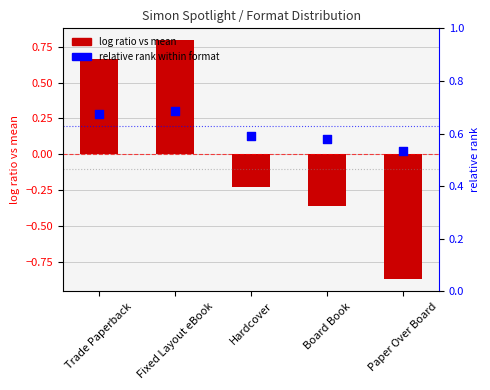

What is the total value across all series at Trade Paperback?

0.9